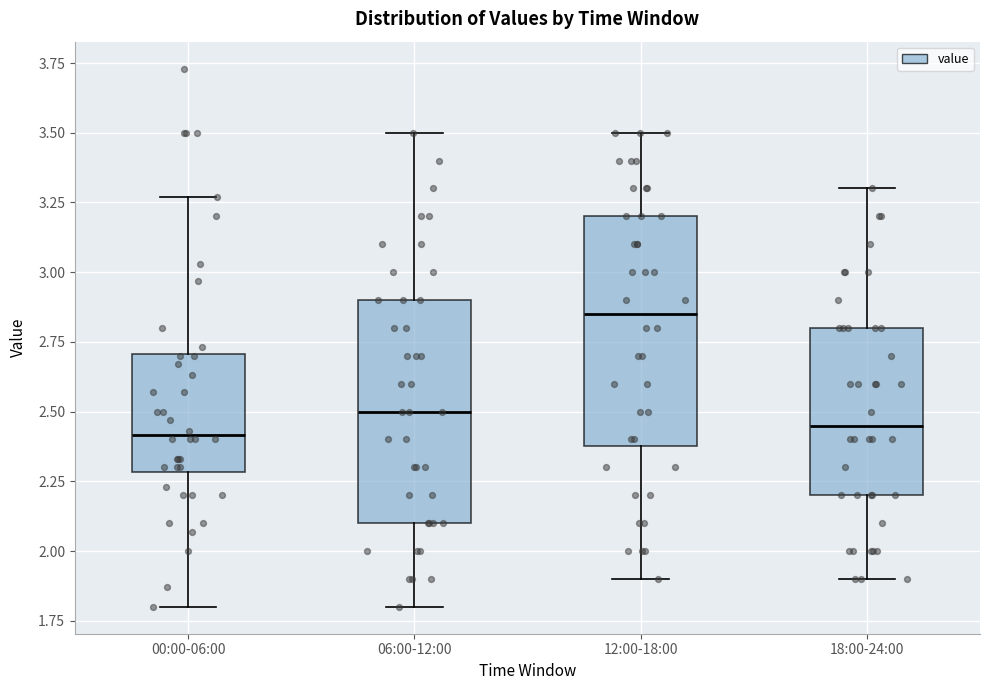

Where does the lower whisker of the box for 12:00-18:00 end on the y-axis? The values are not printed on the chart, so give them approximately, as read against the axis.

1.90